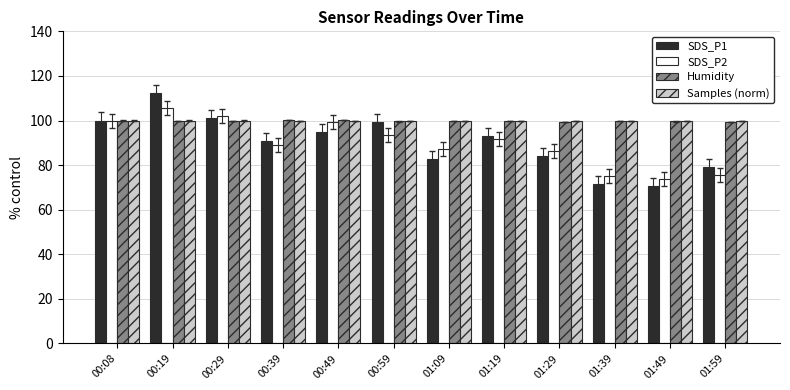

What is the difference between the maximum and minimum values in the Samples (norm) series?

0.1